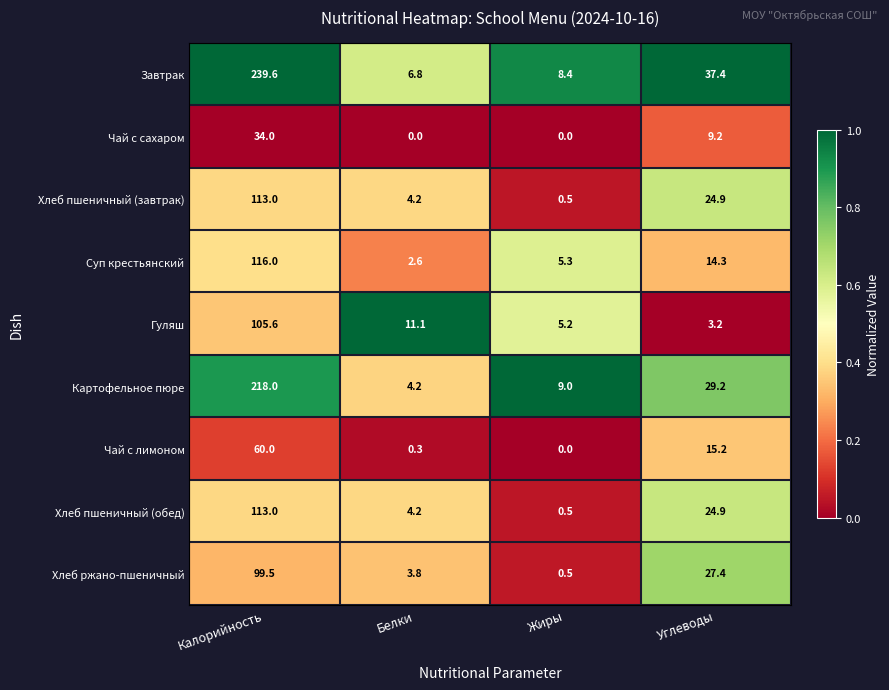

The Хлеб ржано-пшеничный series shows 3.8 at Белки. True or false?

True